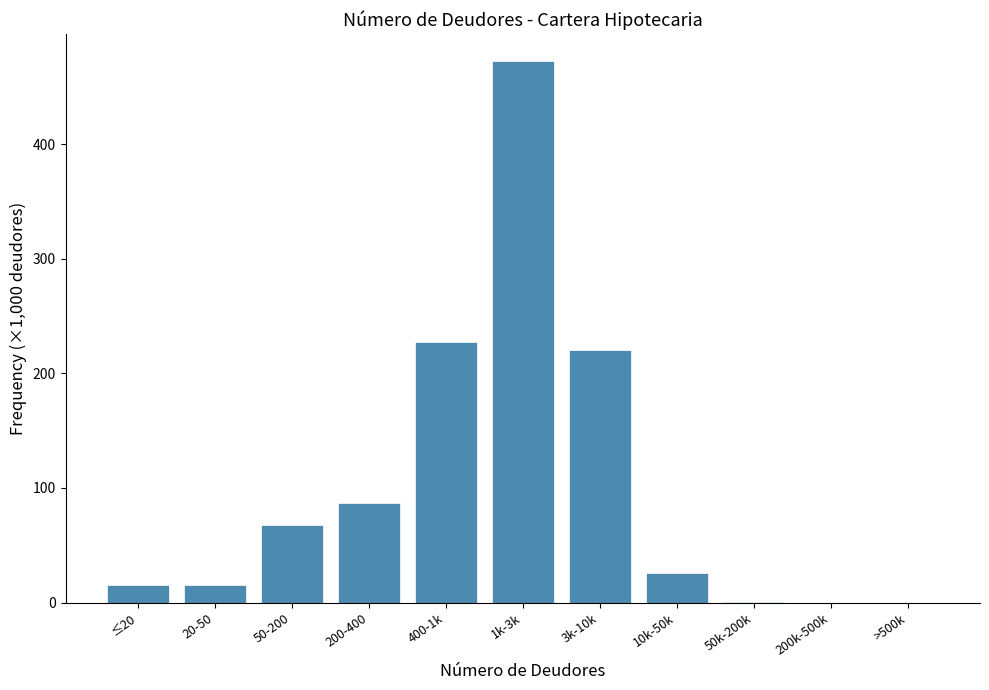

What is the change in value from 50-200 to >500k?

-67.7